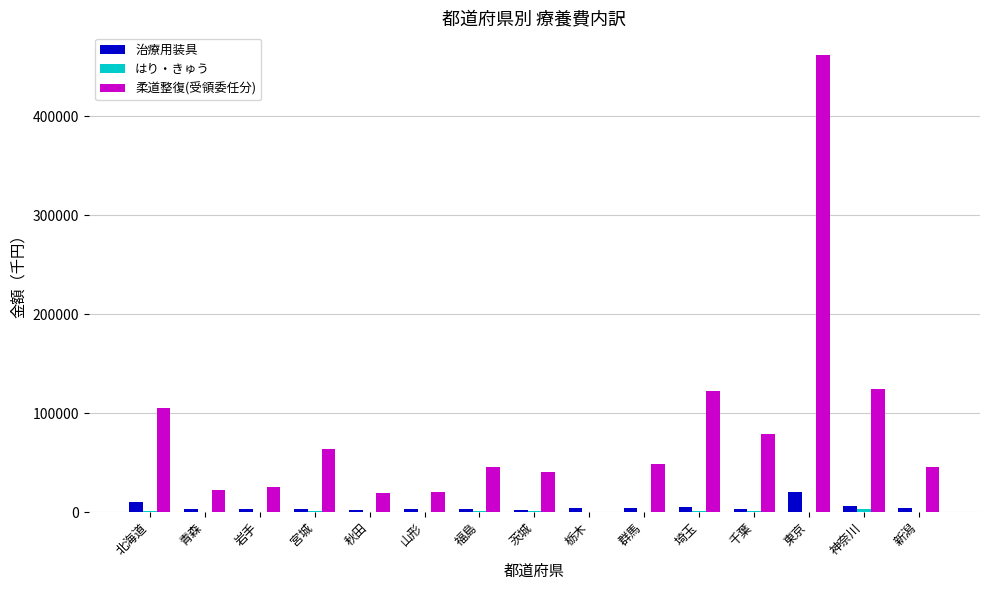

What is the sum of the 柔道整復(受領委任分) values at 岩手 and 東京?

487191.1